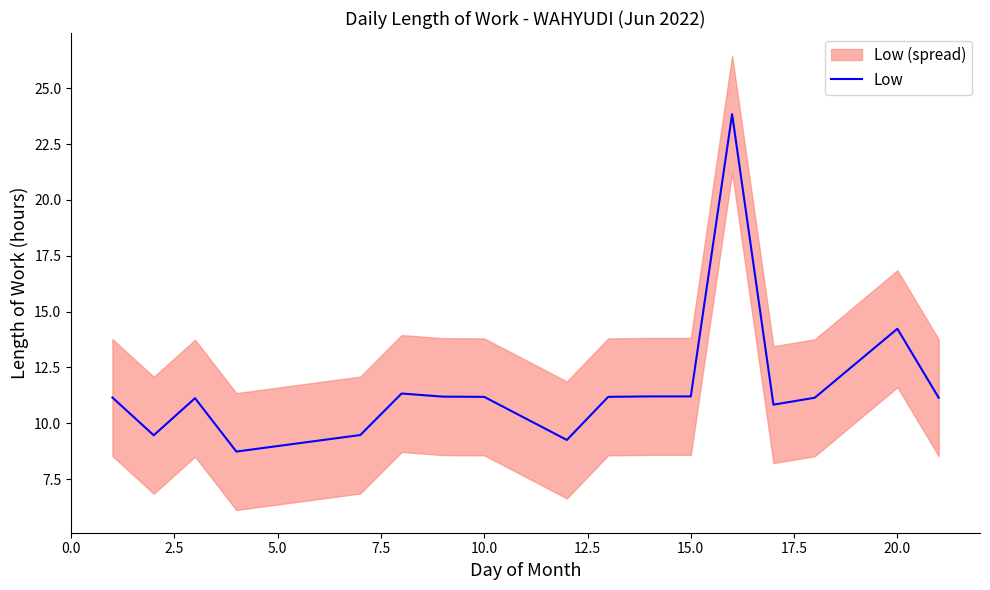

At which label is Low closest to 16?

20.0